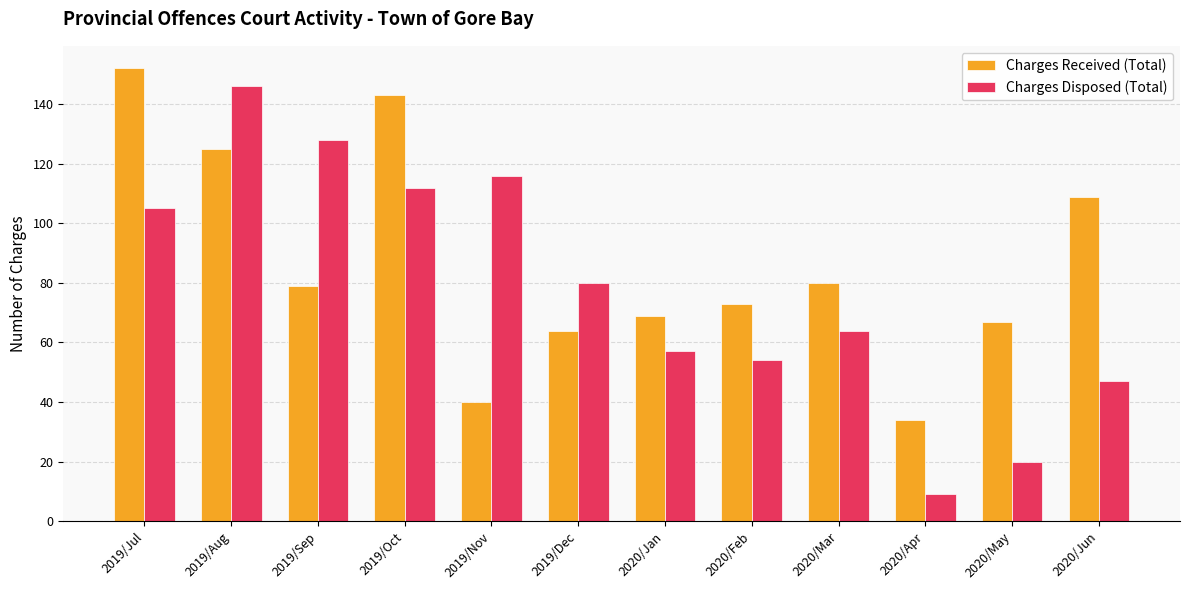

What is the spread (max minus min) of values at 2020/Mar?

16